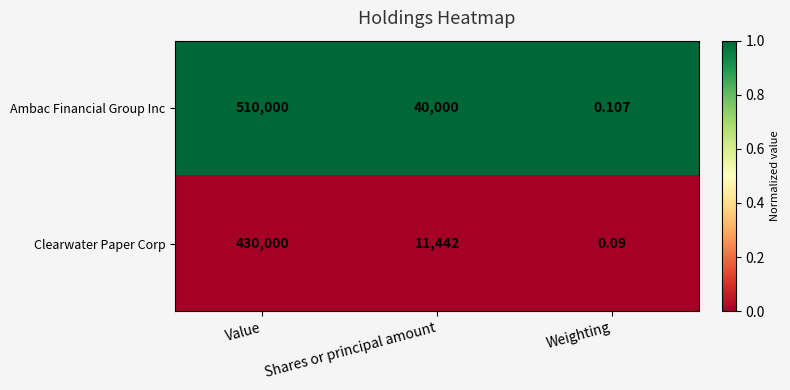

Which label corresponds to the largest value in the chart?

Value